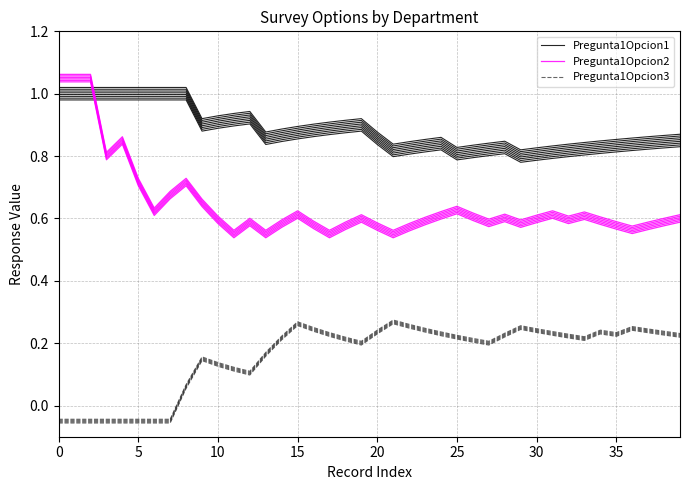

Reading left to right, what are all the values shown in this chart?

Pregunta1Opcion1: 1.0	1.0	1.0	1.0	1.0	1.0	1.0	1.0	1.0	0.9	0.9	0.9	0.9	0.8	0.8	0.9	0.9	0.9	0.9	0.9	0.8	0.8	0.8	0.8	0.8	0.8	0.8	0.8	0.8	0.8	0.8	0.8	0.8	0.8	0.8	0.8	0.8	0.8	0.8	0.8
Pregunta1Opcion2: 1.0	1.0	1.0	0.8	0.8	0.7	0.6	0.7	0.7	0.6	0.6	0.5	0.6	0.5	0.6	0.6	0.6	0.5	0.6	0.6	0.6	0.5	0.6	0.6	0.6	0.6	0.6	0.6	0.6	0.6	0.6	0.6	0.6	0.6	0.6	0.6	0.6	0.6	0.6	0.6
Pregunta1Opcion3: -0.1	-0.1	-0.1	-0.1	-0.1	-0.1	-0.1	-0.1	0.1	0.1	0.1	0.1	0.1	0.2	0.2	0.3	0.2	0.2	0.2	0.2	0.2	0.3	0.2	0.2	0.2	0.2	0.2	0.2	0.2	0.2	0.2	0.2	0.2	0.2	0.2	0.2	0.2	0.2	0.2	0.2